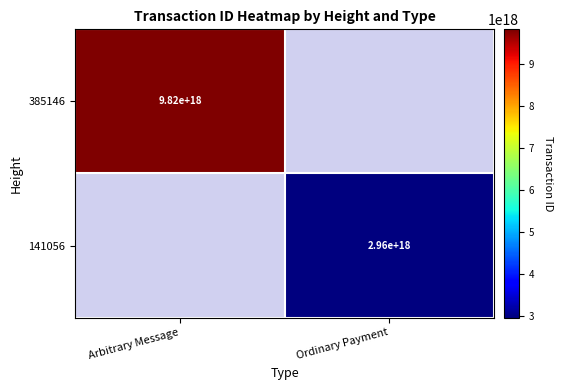

The value of 141056 at Ordinary Payment is 1034581350396013056. True or false?

False